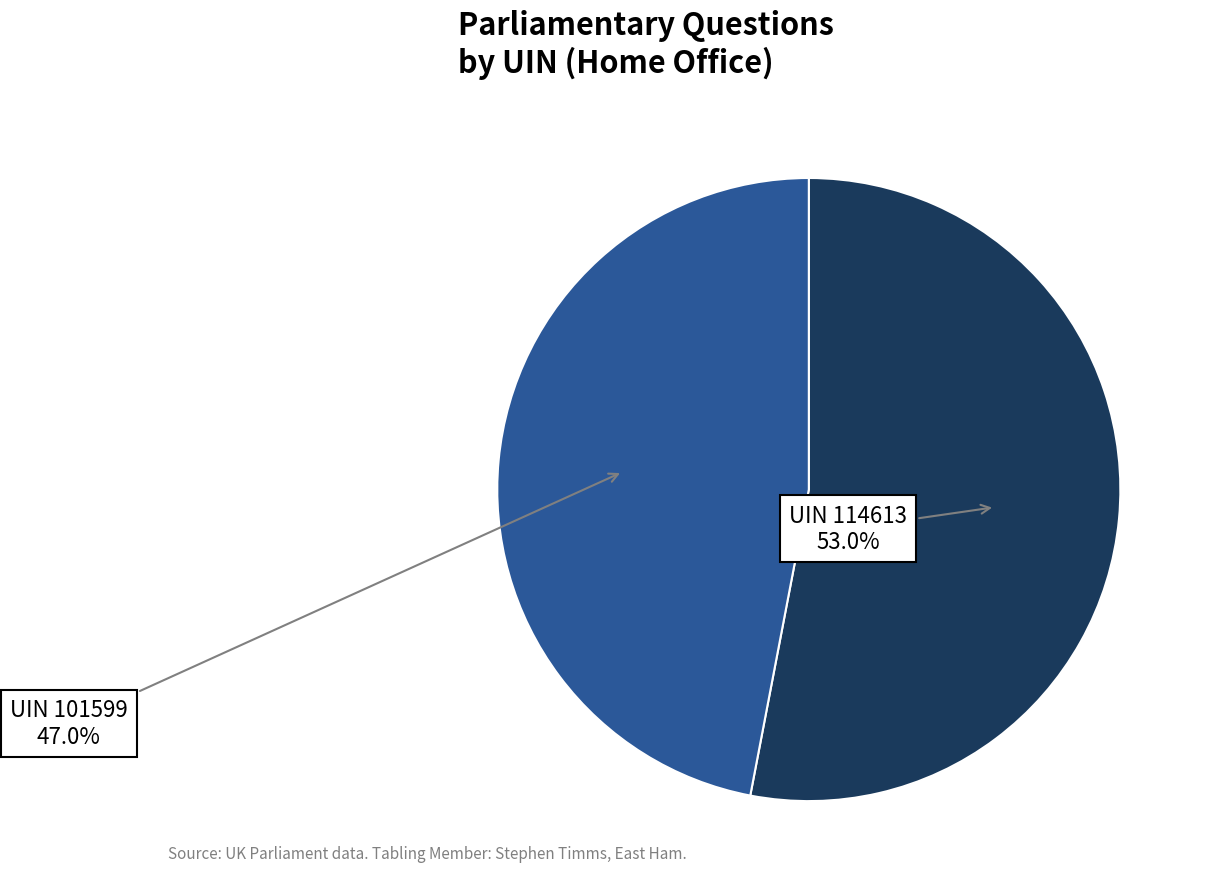

Is there a majority slice in this chart?

Yes